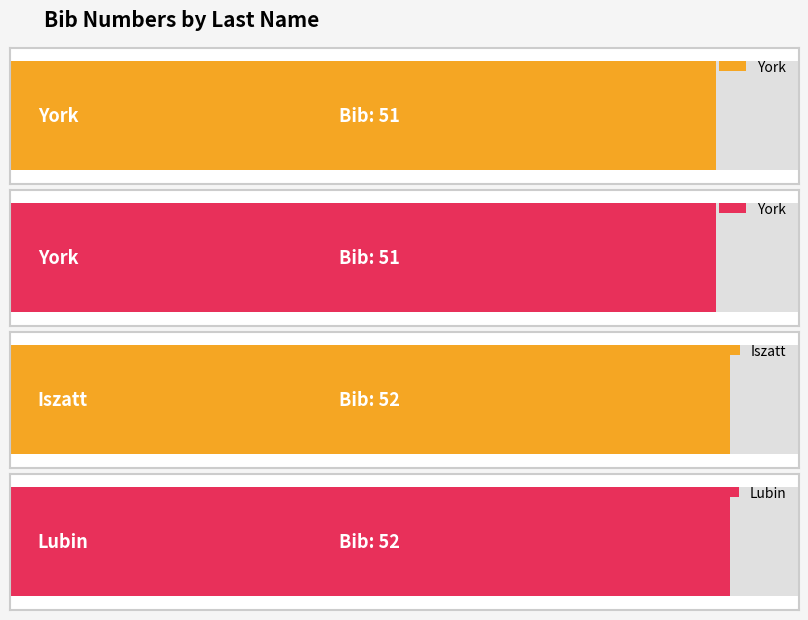

What is the value of the 3rd bar from the left?

52